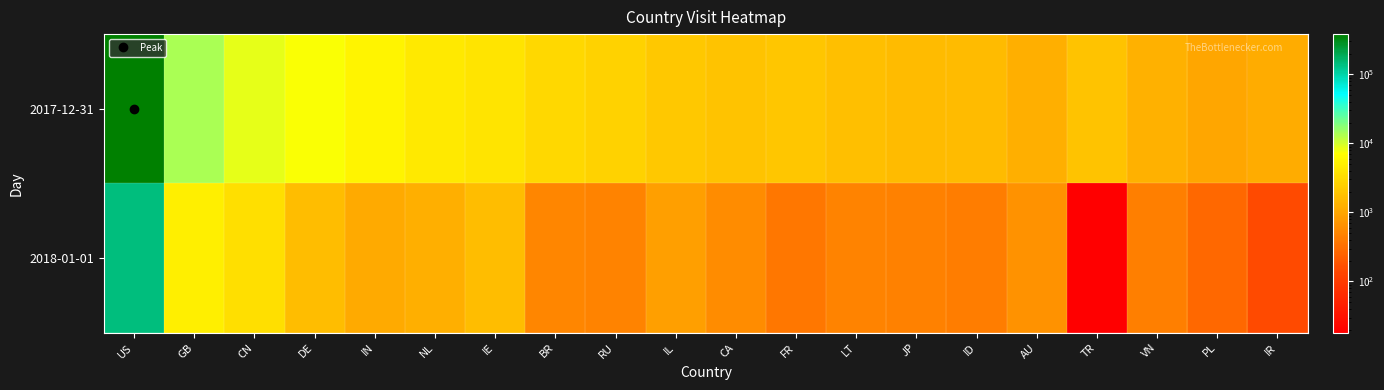

What is the difference between the highest and lowest values at RU?

2190